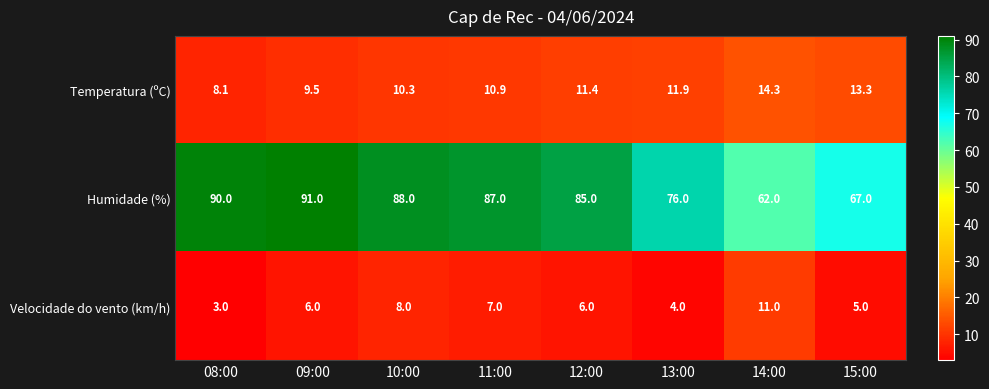

Is it true that Humidade (%) equals 125.4 at 11:00?

False